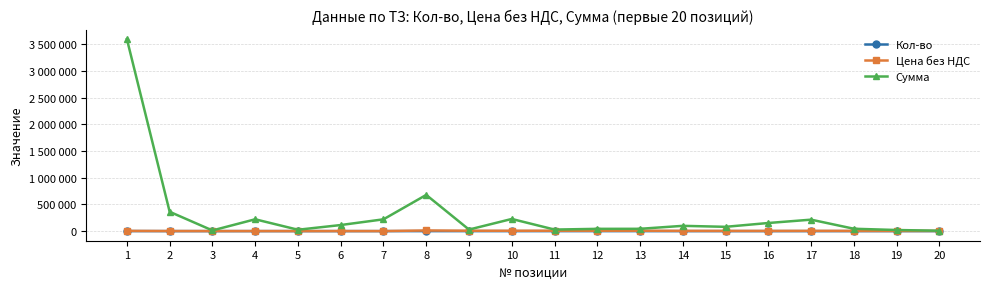

Reading left to right, list all the values displayed in this chart.

Кол-во: 1=836.0	2=206.0	3=10.0	4=198.0	5=24.0	6=89.0	7=262.0	8=56.0	9=4.0	10=34.0	11=4.0	12=6.0	13=6.0	14=20.0	15=20.0	16=40.0	17=44.0	18=10.0	19=6.0	20=2.0
Цена без НДС: 1=4298.0	2=1757.0	3=1269.0	4=1119.0	5=1080.2	6=1279.0	7=843.0	8=12103.0	9=7255.8	10=6696.0	11=7263.0	12=7123.0	13=7203.0	14=4943.0	15=4024.6	16=3803.0	17=4878.0	18=4443.0	19=3473.0	20=3473.0
Сумма: 1=3593128.0	2=361942.0	3=12690.0	4=221562.0	5=25924.8	6=113831.0	7=220866.0	8=677768.0	9=29023.2	10=227664.0	11=29052.0	12=42738.0	13=43218.0	14=98860.0	15=80492.0	16=152120.0	17=214632.0	18=44430.0	19=20838.0	20=6946.0